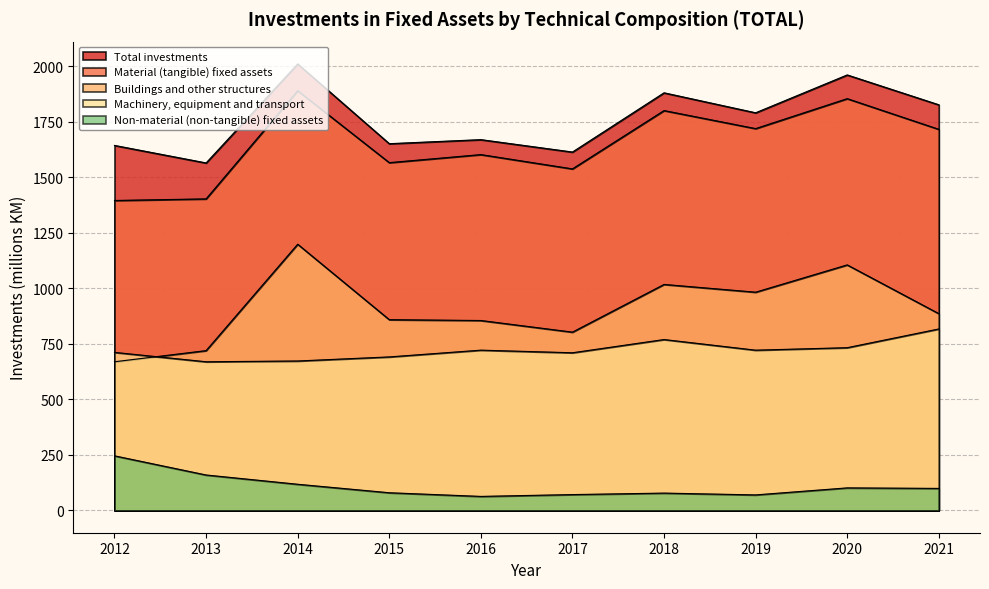

In Buildings and other structures, how many points are lower than both neighbors (excluding endpoints)?

2